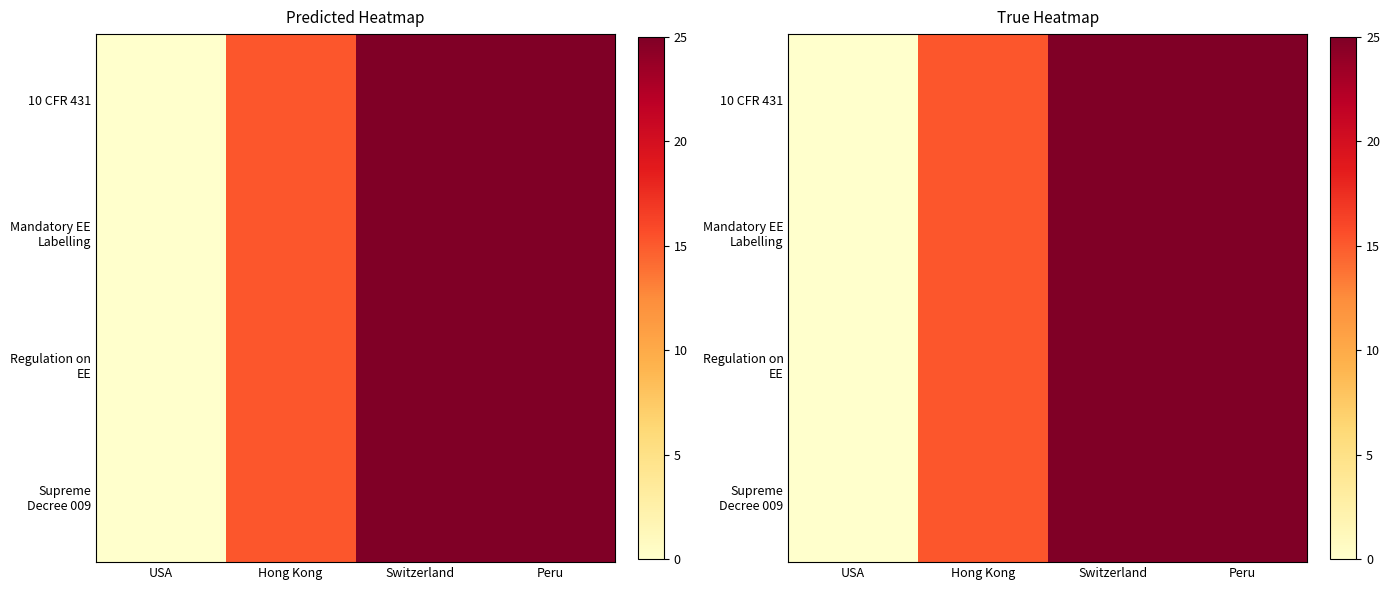

How many categories are shown in the chart?

4